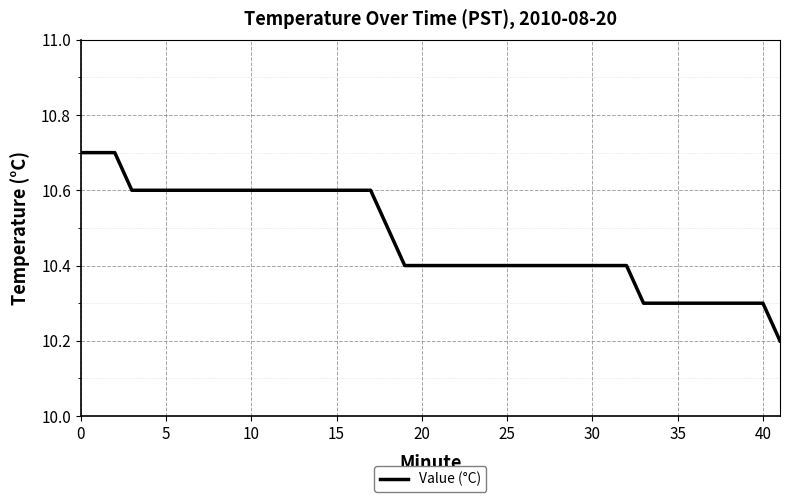

What is the difference between the maximum and minimum values?

0.5